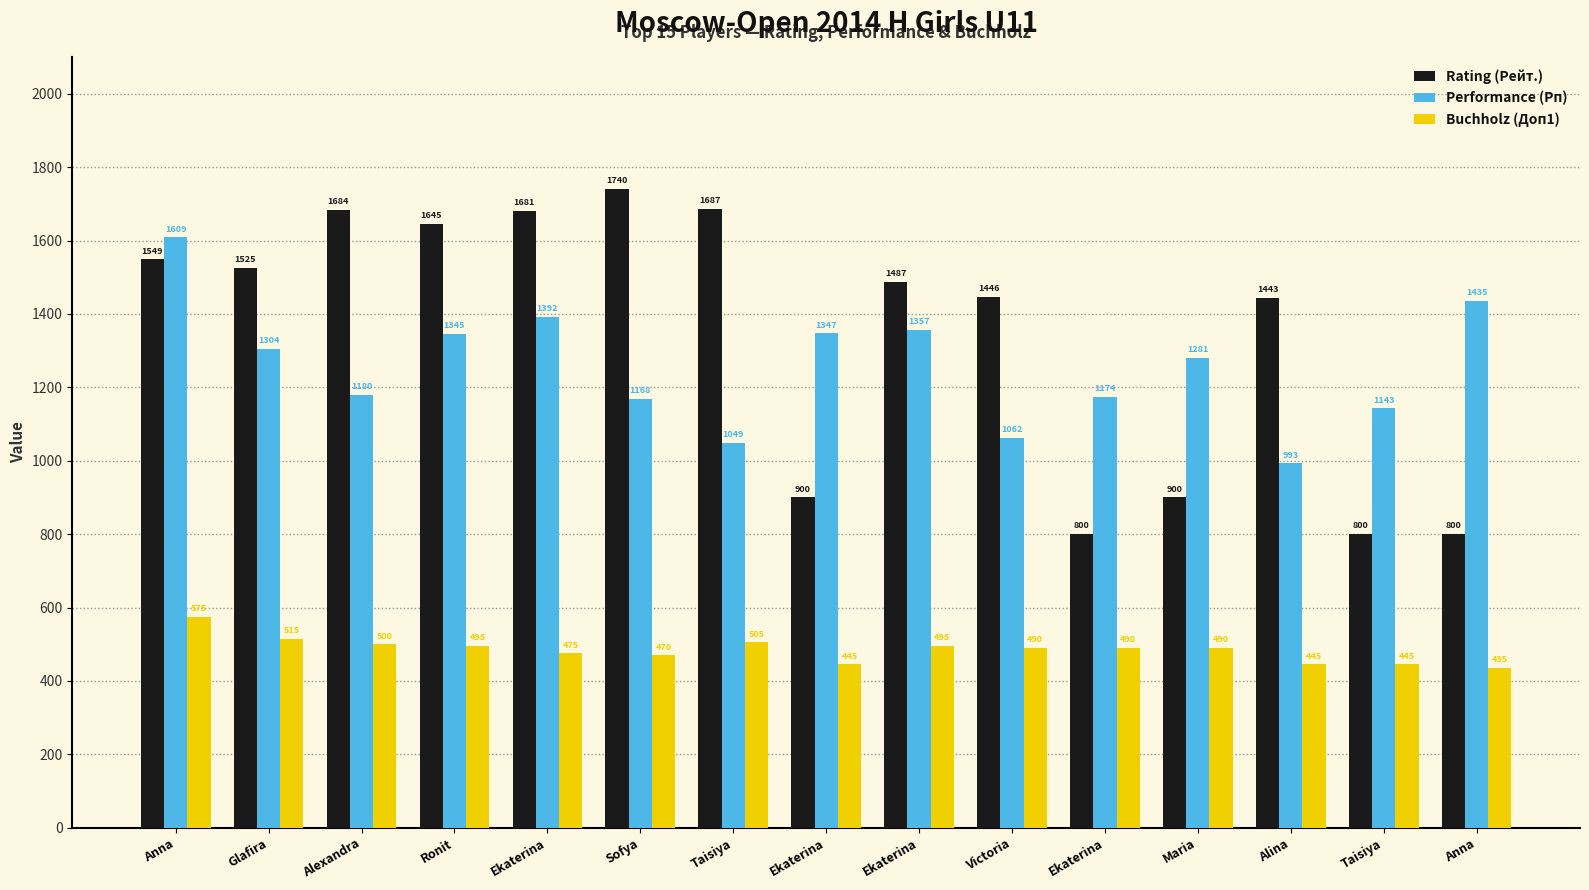

True or false: Rating (Рейт.) has a value of 1684 at Alexandra.

True